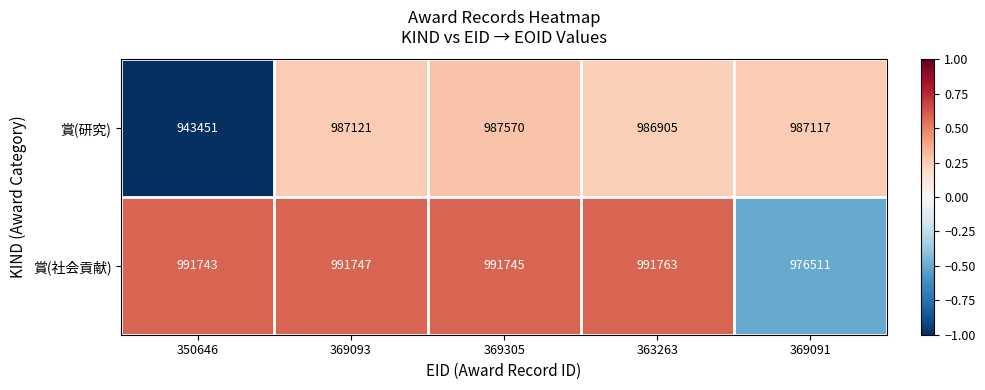

Reading left to right, extract all data points from this chart.

賞(研究): 350646=943451	369093=987121	369305=987570	363263=986905	369091=987117
賞(社会貢献): 350646=991743	369093=991747	369305=991745	363263=991763	369091=976511